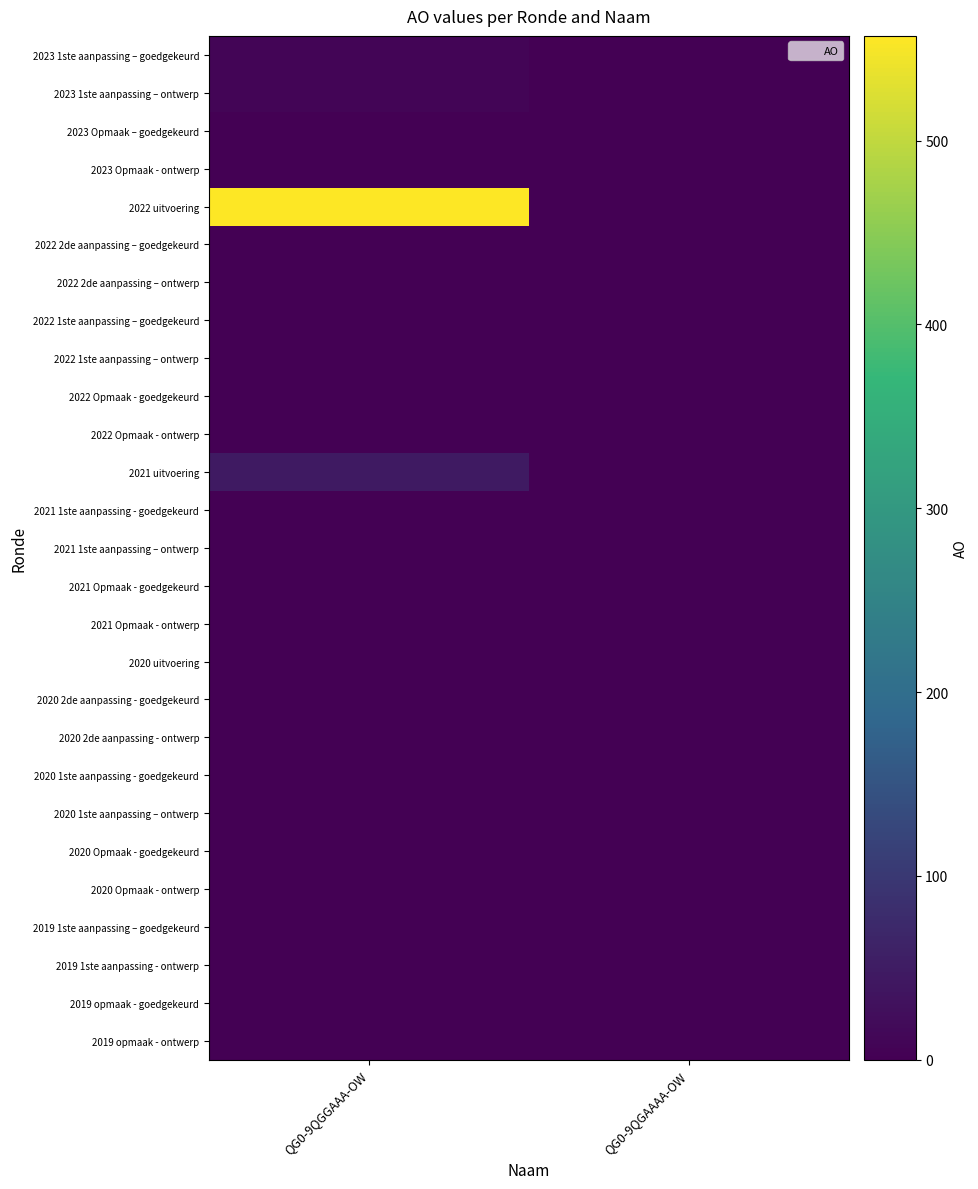

Between QG0-9QGGAAA-OW and QG0-9QGAAAA-OW, which series saw the biggest shift?

2022 uitvoering